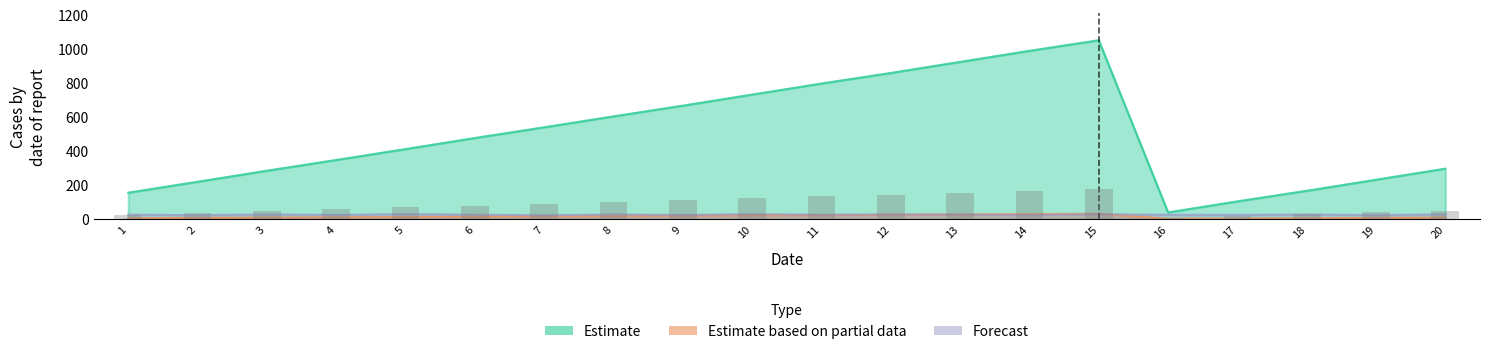

Read the Forecast value at 15.

28.7